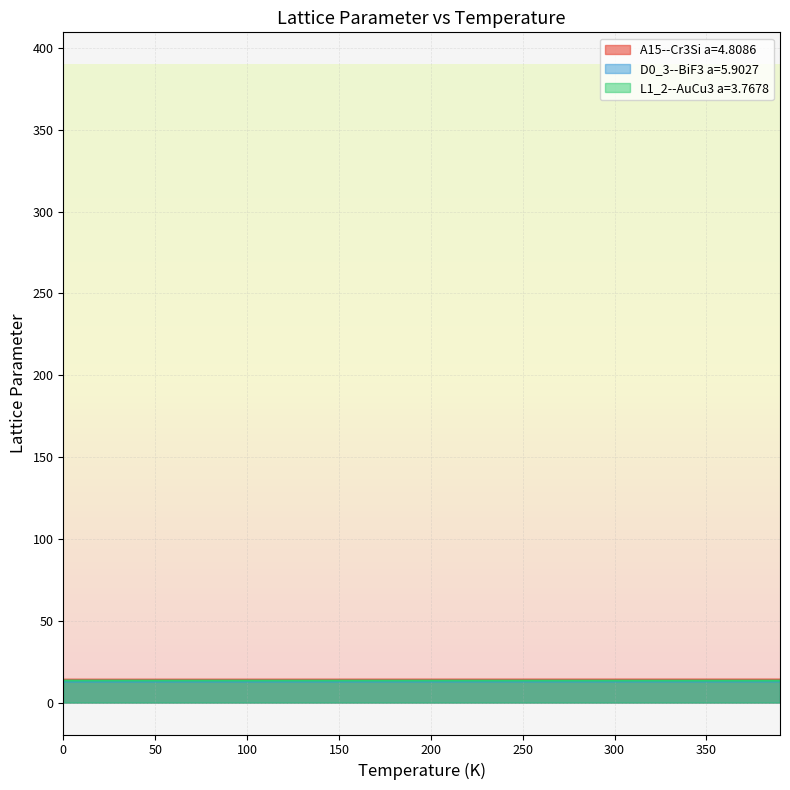

What is the sum of all D0_3--BiF3 a=5.9027 values?

519.5